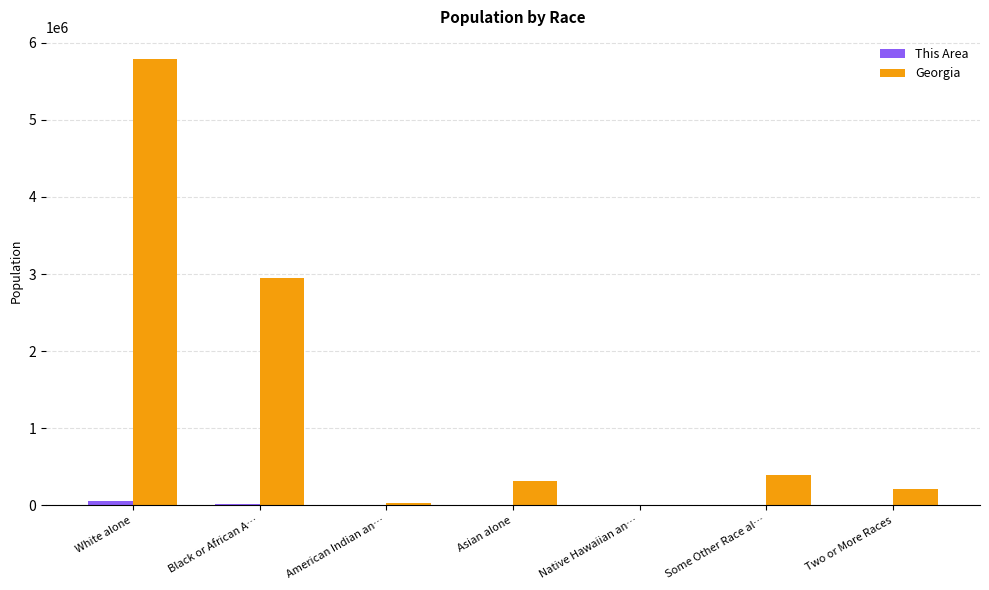

At which category is the sum across all series the highest?

White alone